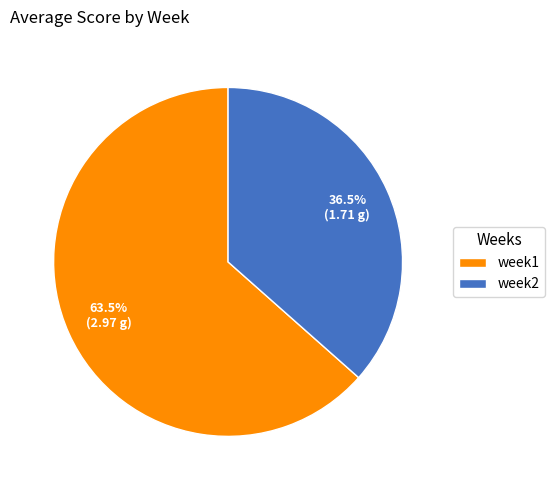

Rank the categories by value from lowest to highest.

week2, week1